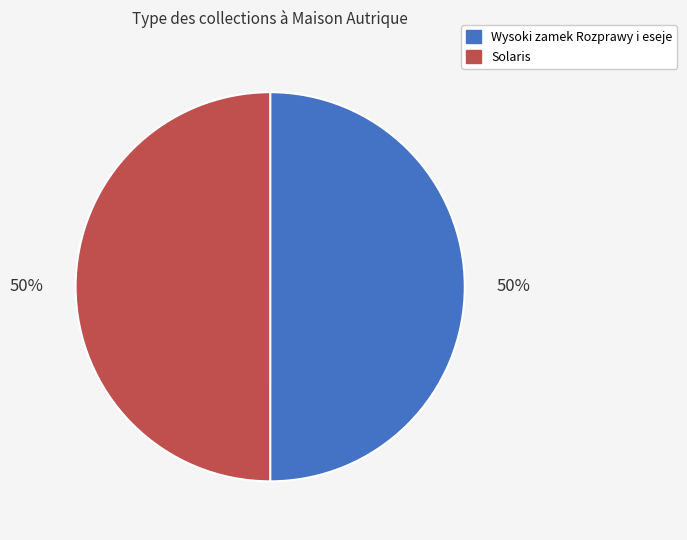

Is it true that Solaris is 50% of the pie?

True